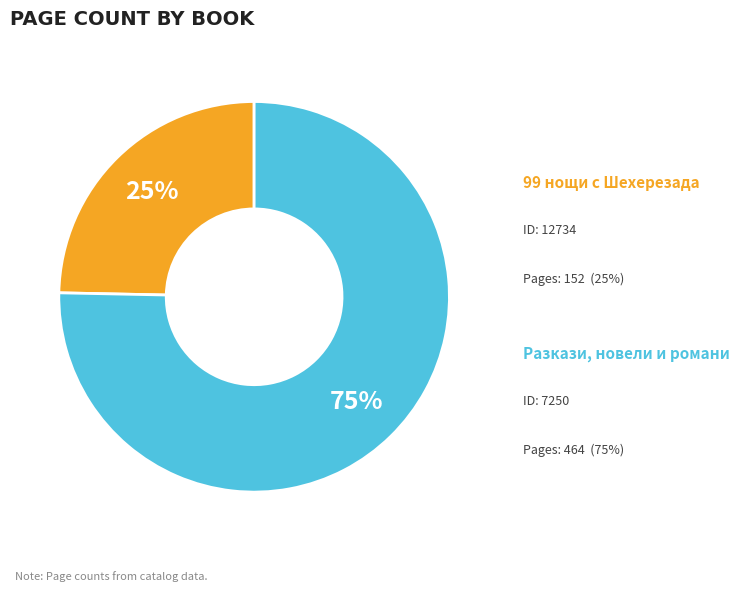

Is there any slice that represents more than half of the pie?

Yes